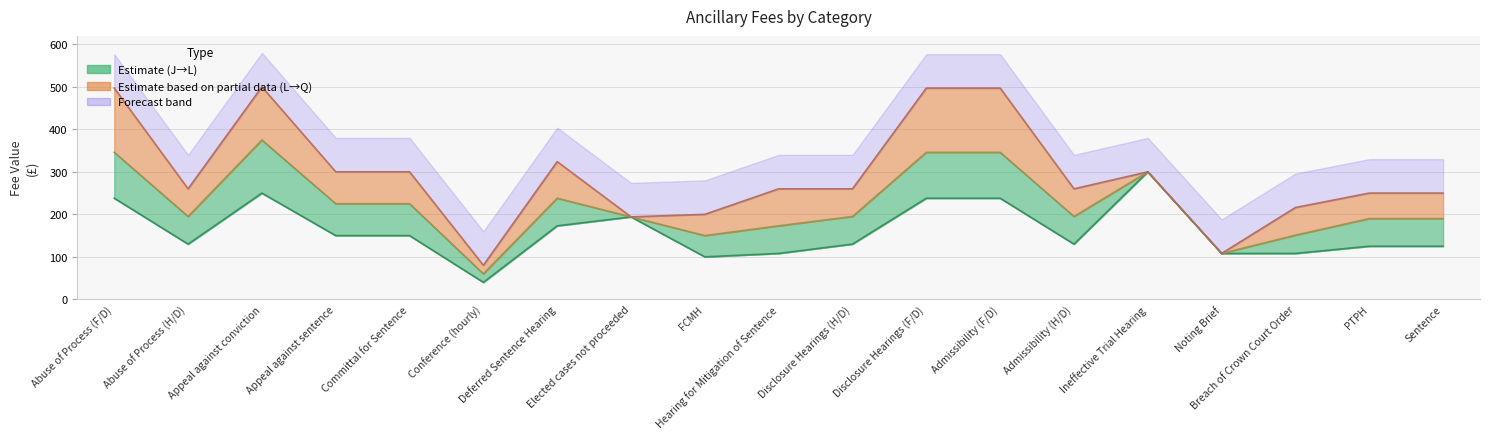

How many categories are shown in the chart?

19